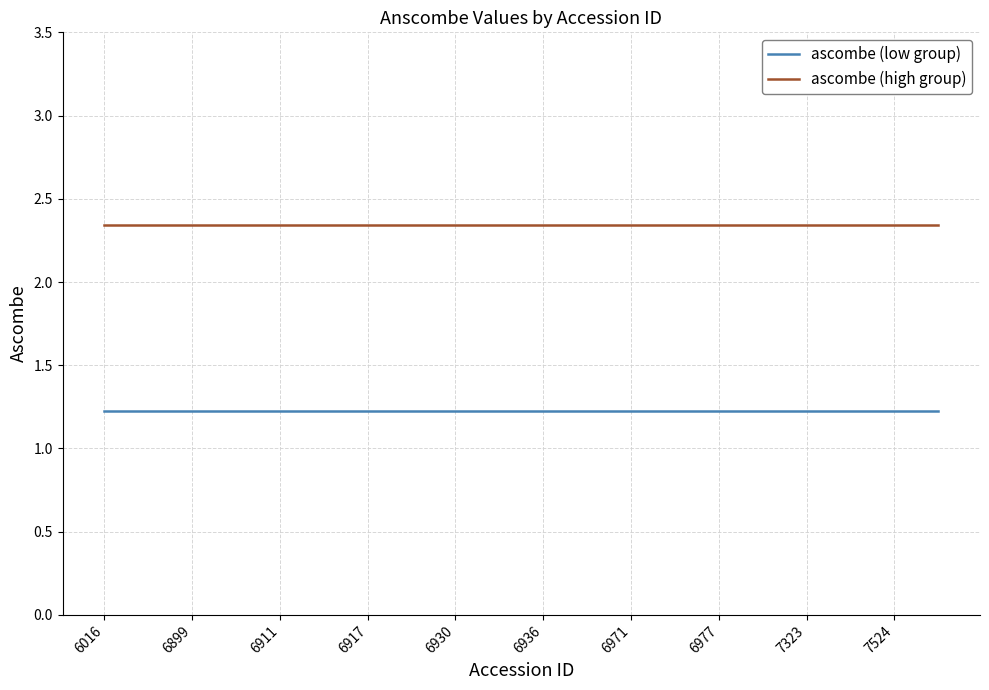

Which series has the largest total across all categories?

ascombe (high group)